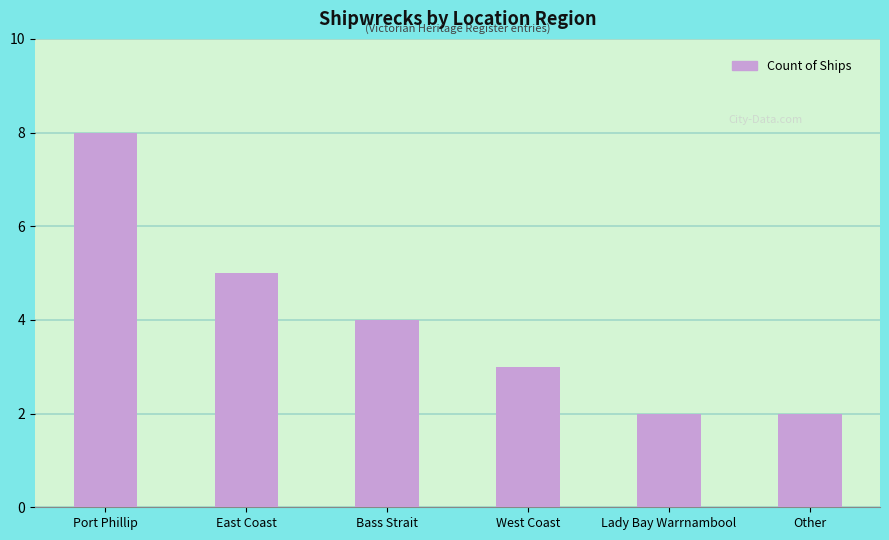

What is the average value?

4